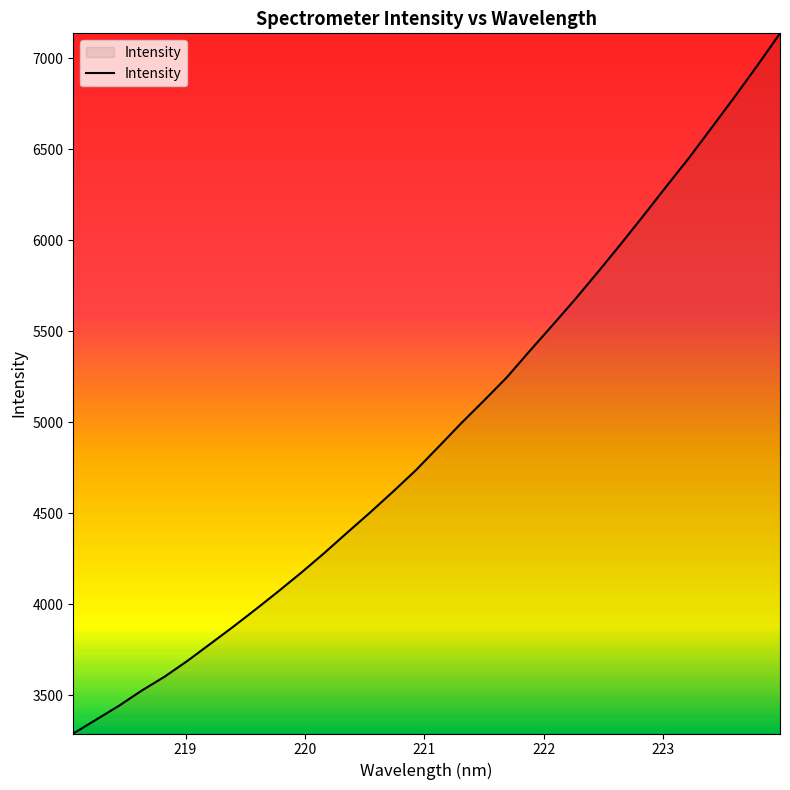

What is the smallest value displayed?

3289.2